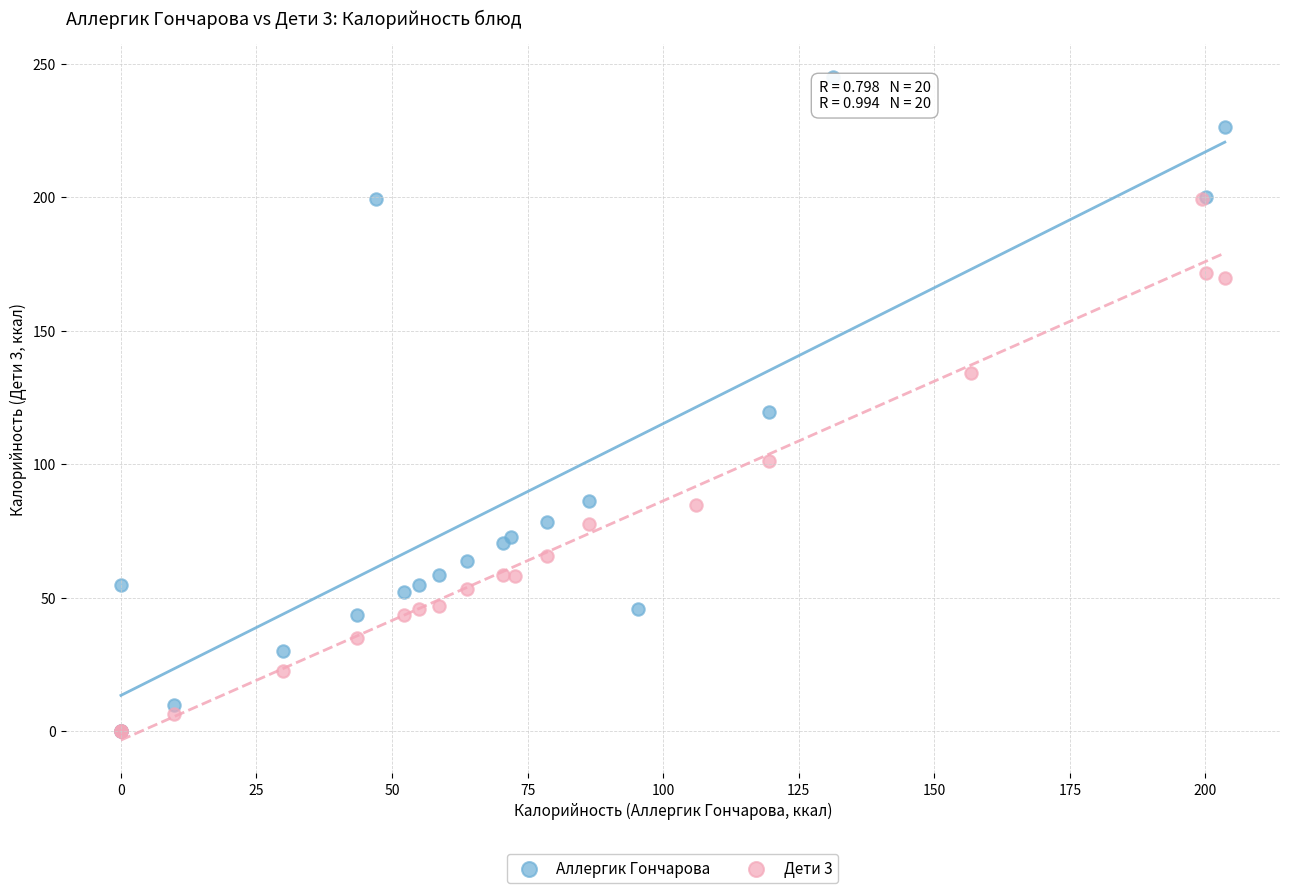

What are all the series names shown in the legend?

Аллергик Гончарова, Дети 3